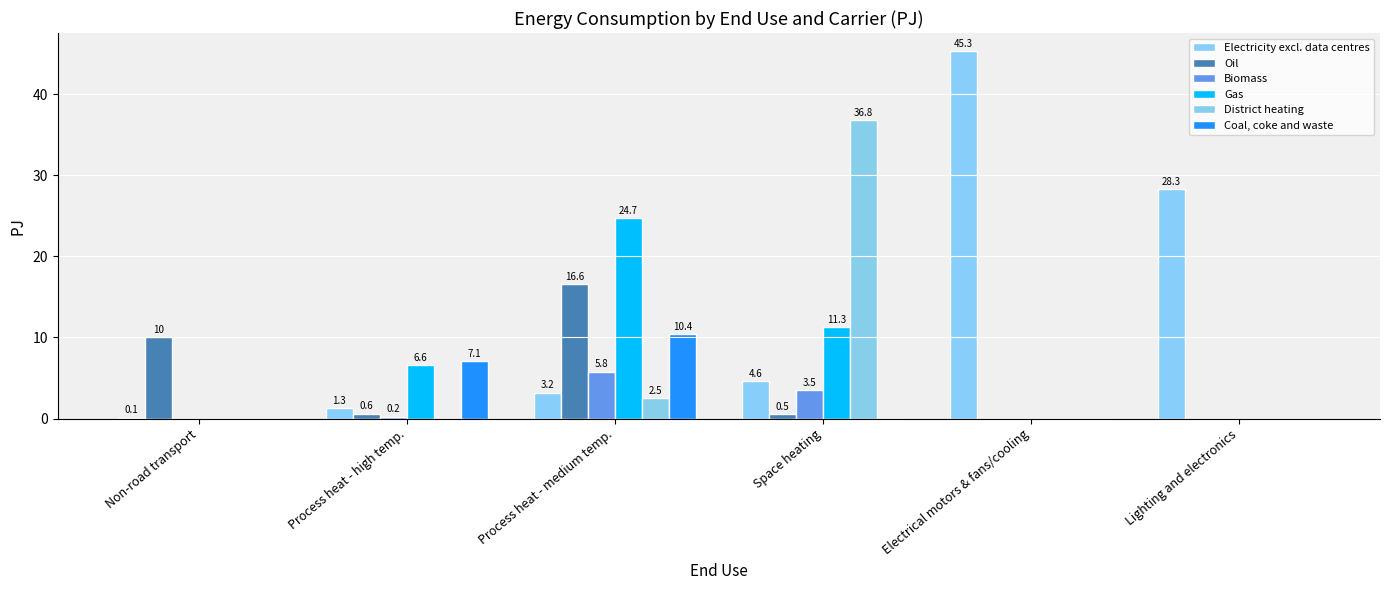

Is it true that Electricity excl. data centres equals 3.2 at Process heat - medium temp.?

True